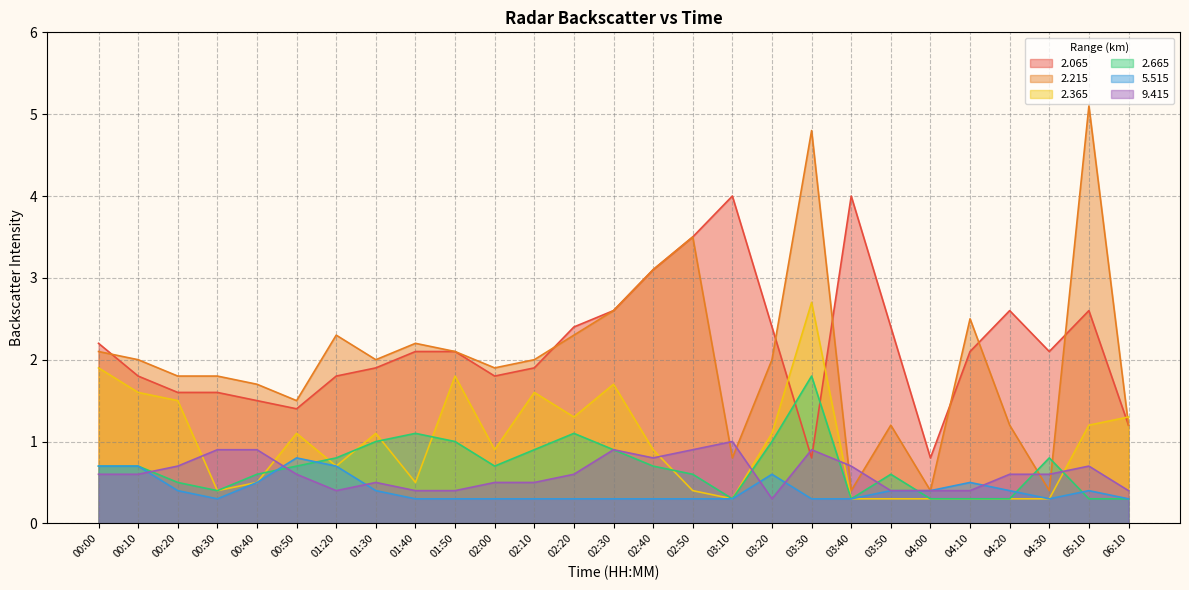

At which category is the sum across all series the highest?

03:30